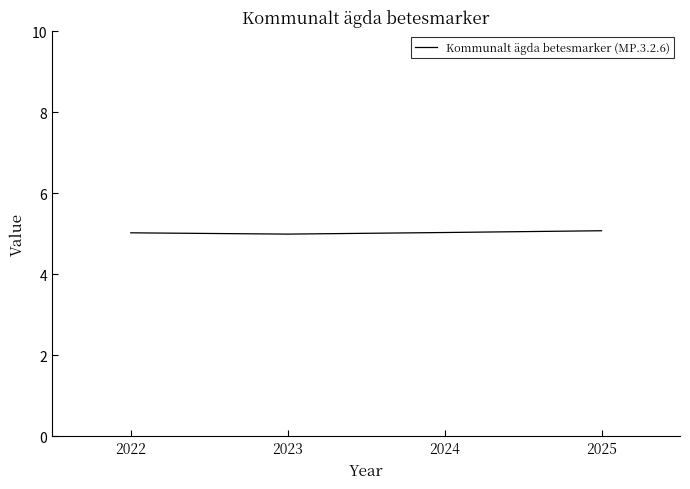

True or false: the data shows 5.1 at 2025.

True